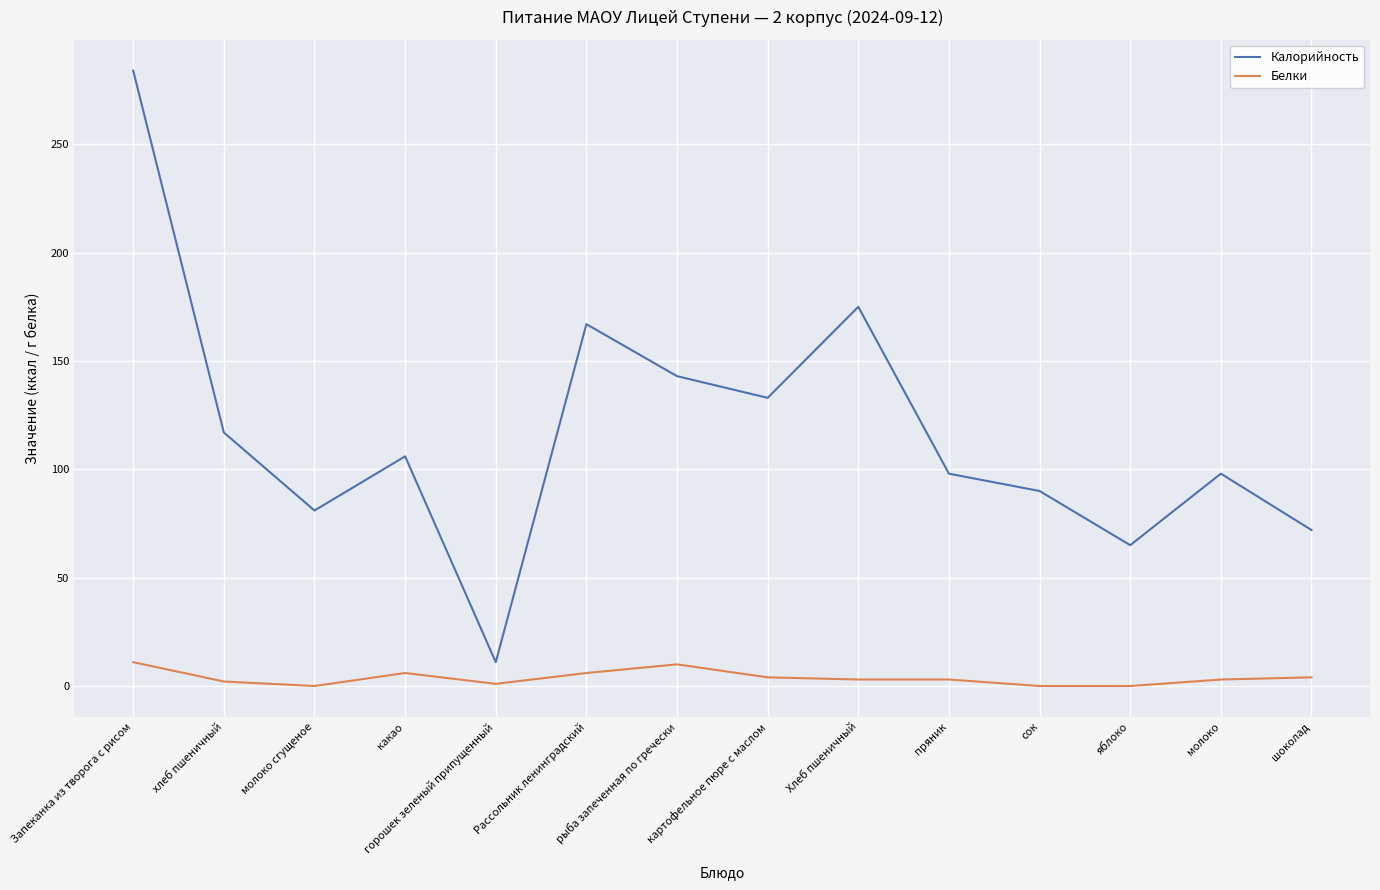

What position from the left is молоко сгущеное?

3